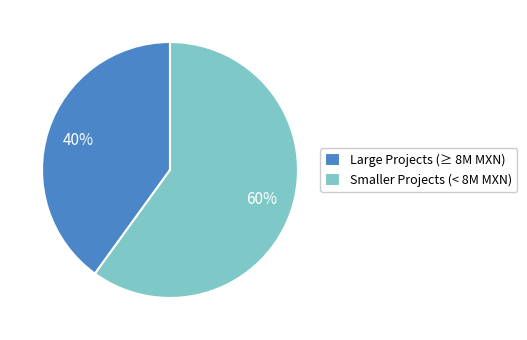

The Large Projects (≥ 8M MXN) slice represents 40% of the pie. True or false?

True